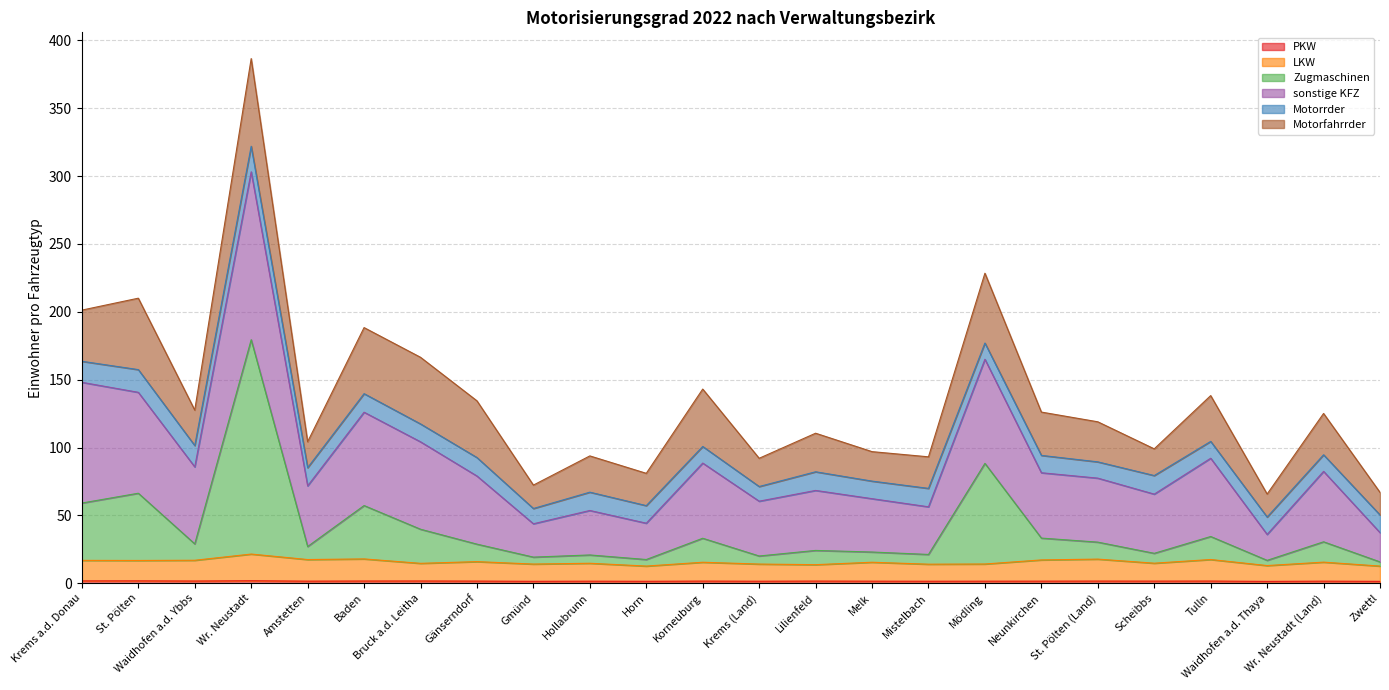

What is the label of the 15th point from the right?

Hollabrunn